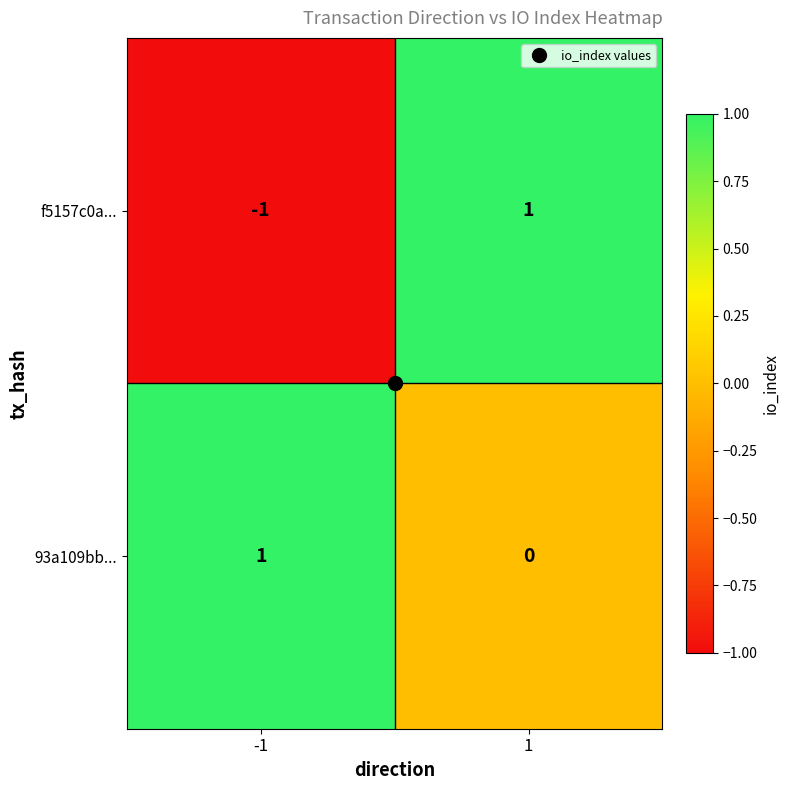

Which series has the largest total across all categories?

93a109bb...